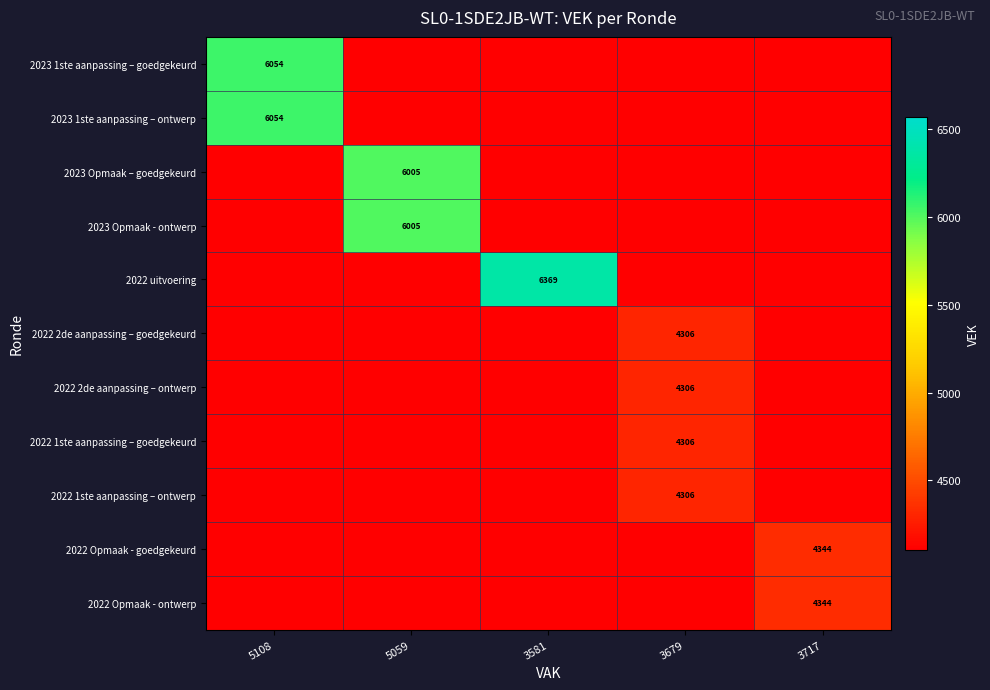

What is the difference between the highest and lowest values at 5059?

6005